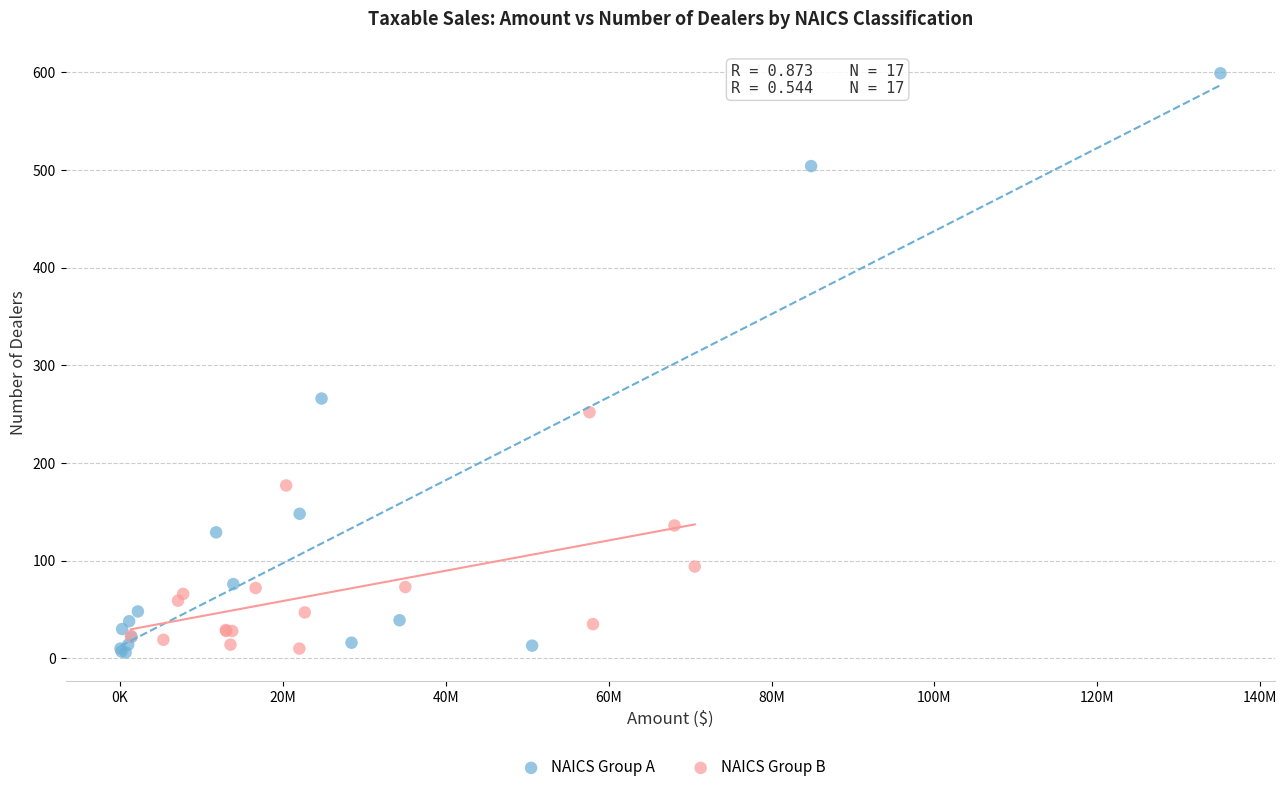

Which series has the widest spread of Y values?

NAICS Group A